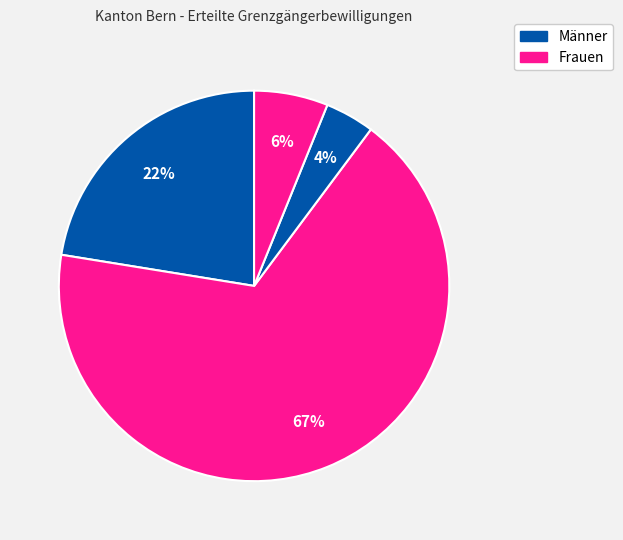

Count the number of slices in the pie.

4